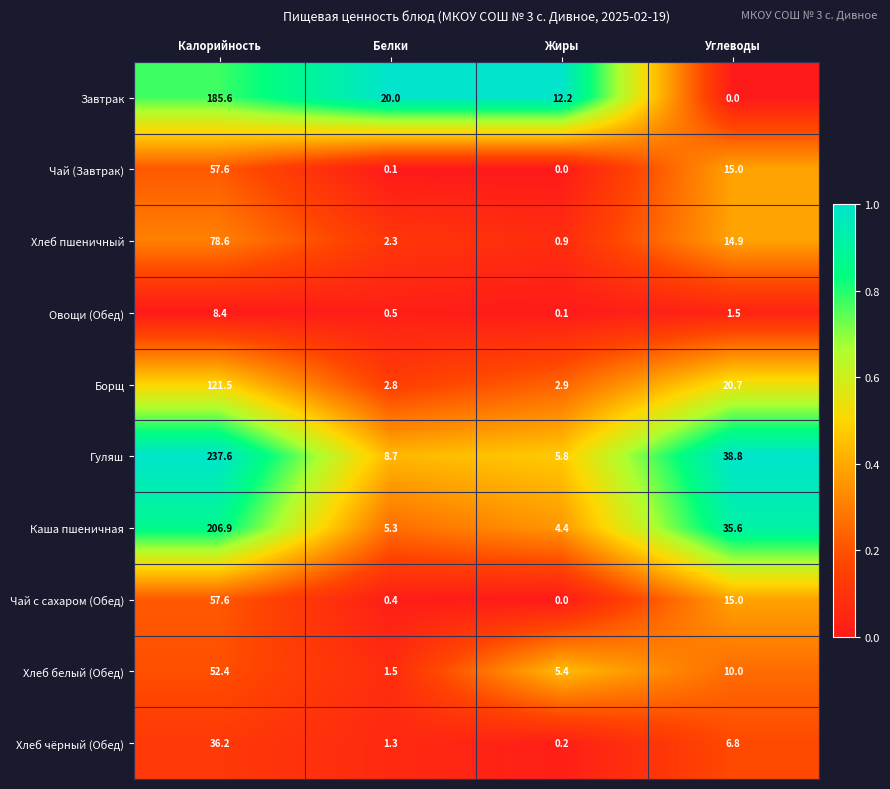

What is the difference between the maximum and minimum values in the Каша пшеничная series?

202.5